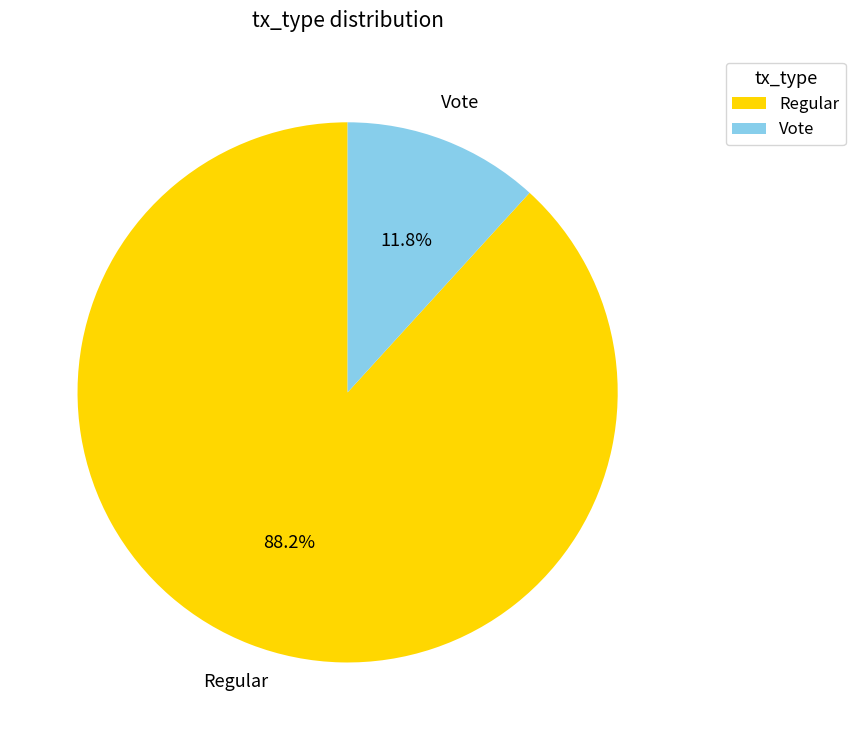

True or false: Vote accounts for 3% of the total.

False